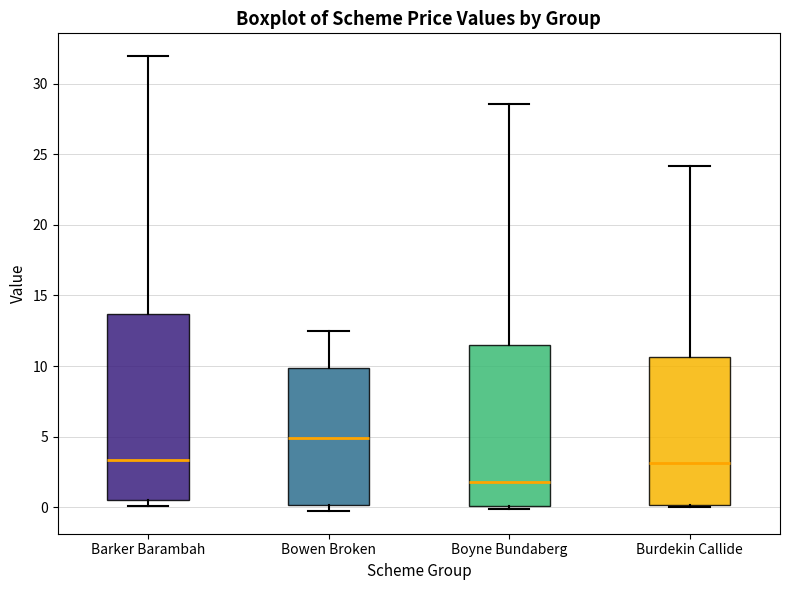

Which box has the highest median line?

Bowen Broken